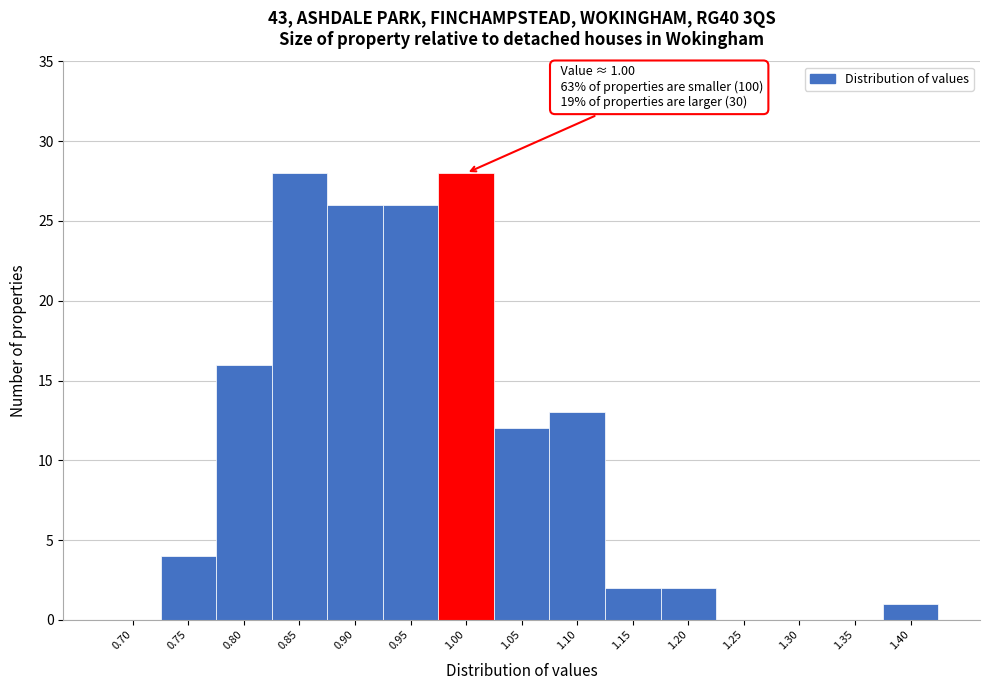

Reading right to left, extract all data points from this chart.

1.40=1	1.35=0	1.30=0	1.25=0	1.20=2	1.15=2	1.10=13	1.05=12	1.00=28	0.95=26	0.90=26	0.85=28	0.80=16	0.75=4	0.70=0